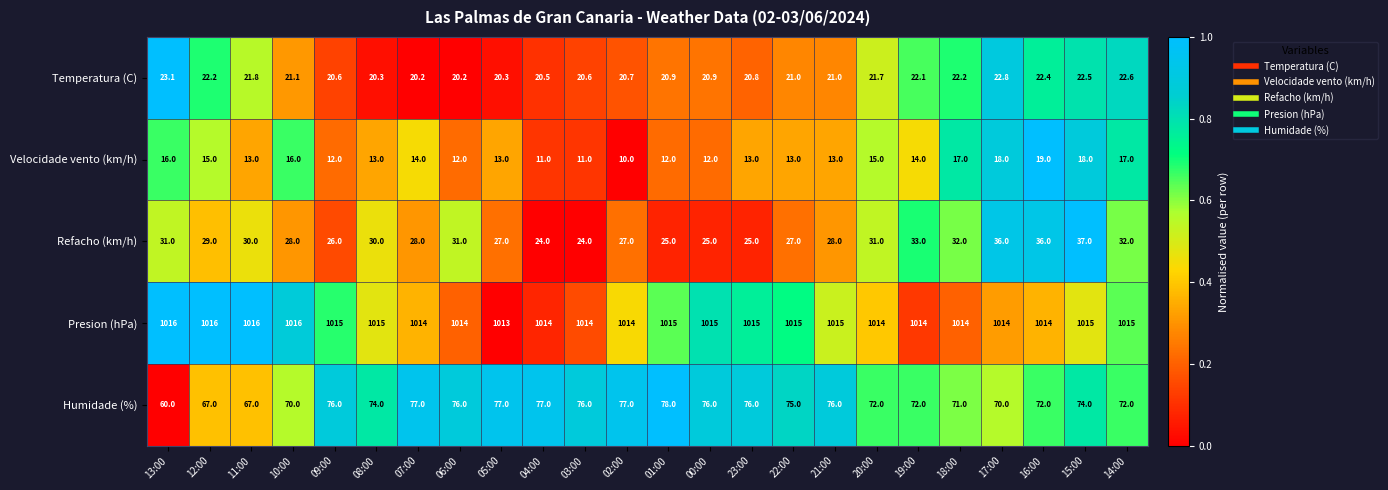

What is the sum of the Velocidade vento (km/h) values at 22:00 and 00:00?

25.0